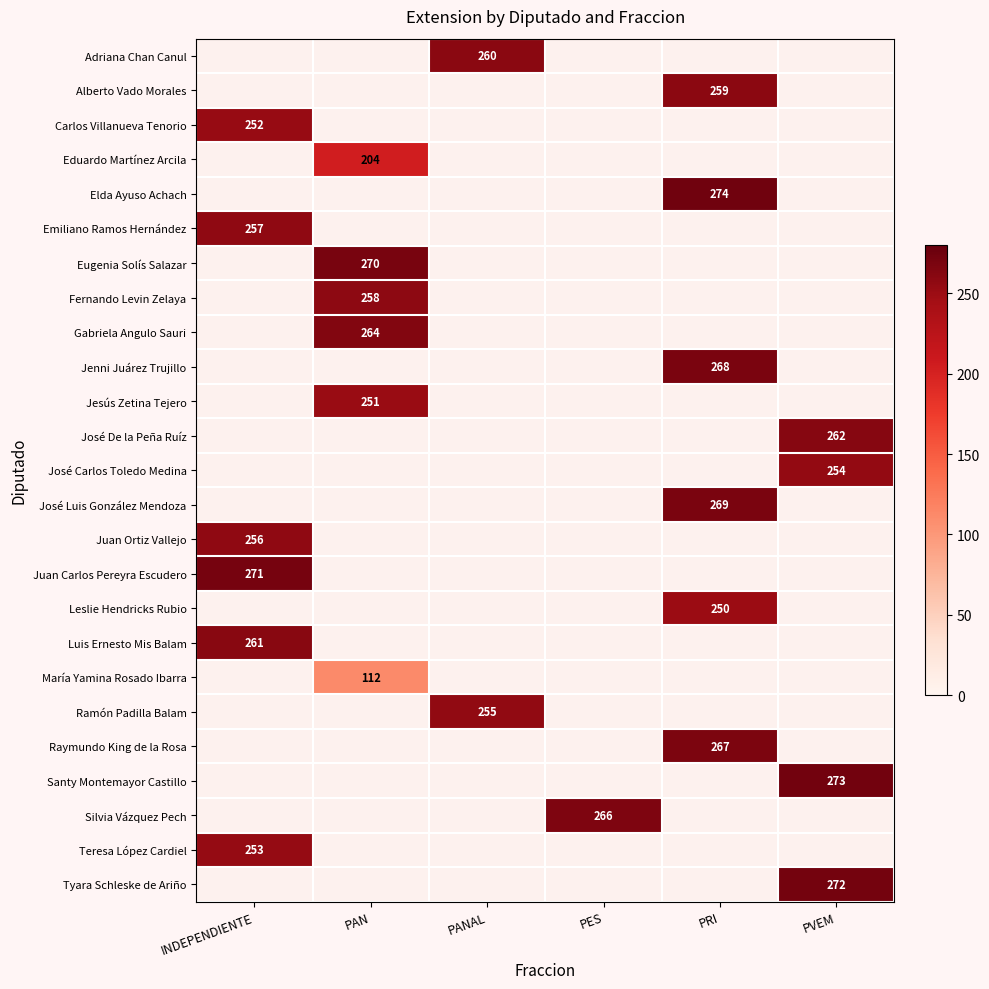

The value of Elda Ayuso Achach at PRI is 274.0. True or false?

True